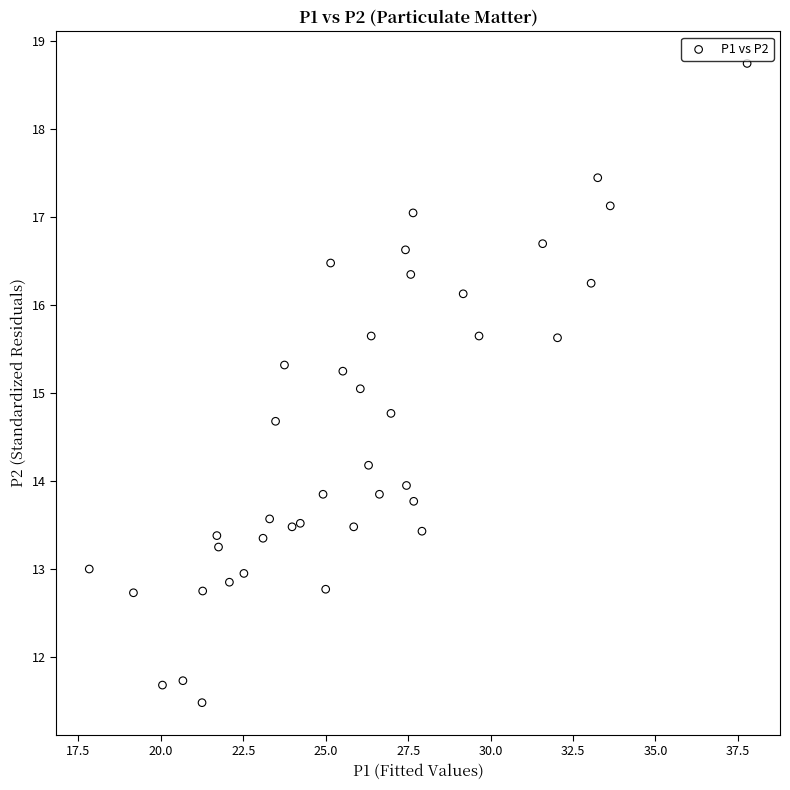

What is the range of Y values (max minus min)?

7.3